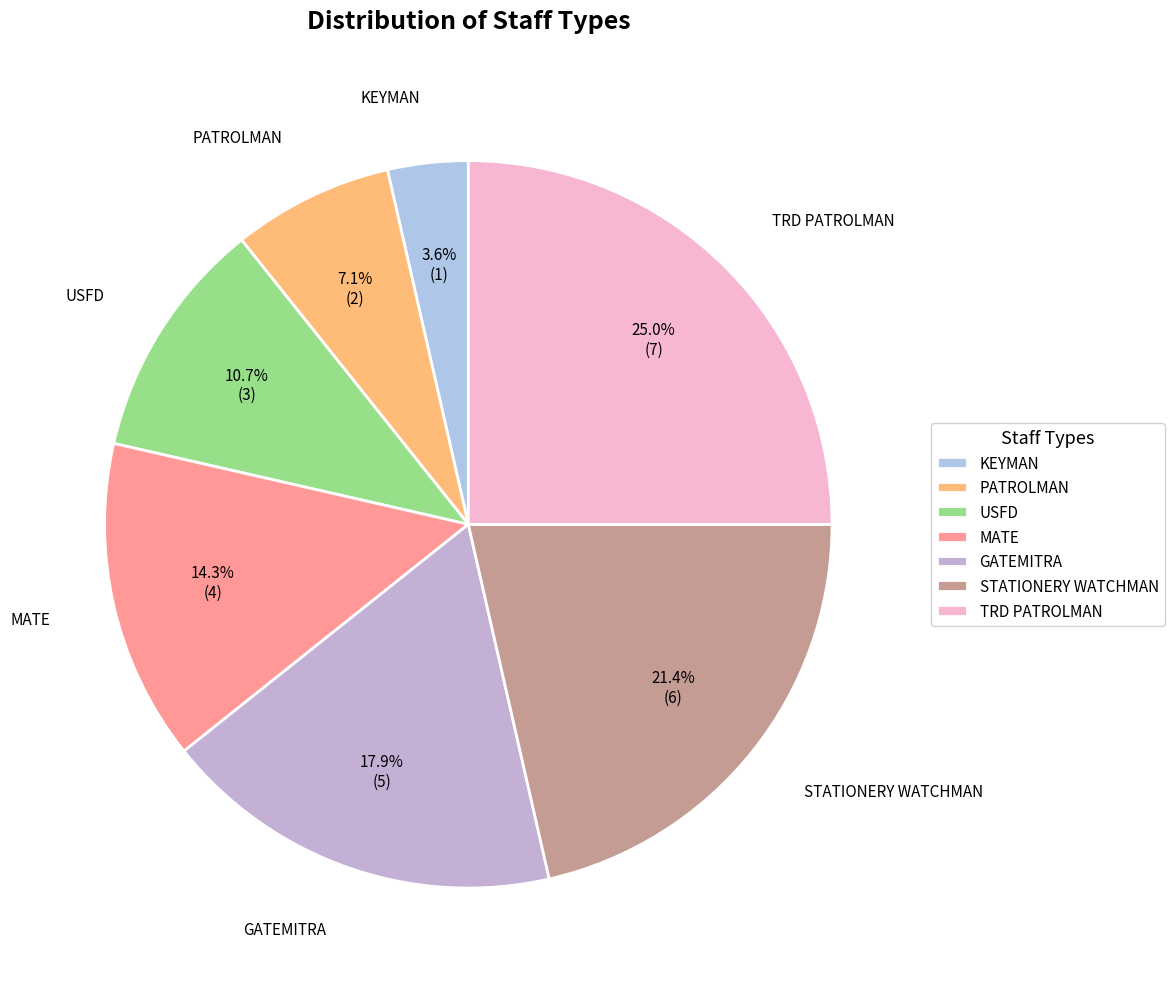

Rank the categories by value from highest to lowest.

TRD PATROLMAN, STATIONERY WATCHMAN, GATEMITRA, MATE, USFD, PATROLMAN, KEYMAN